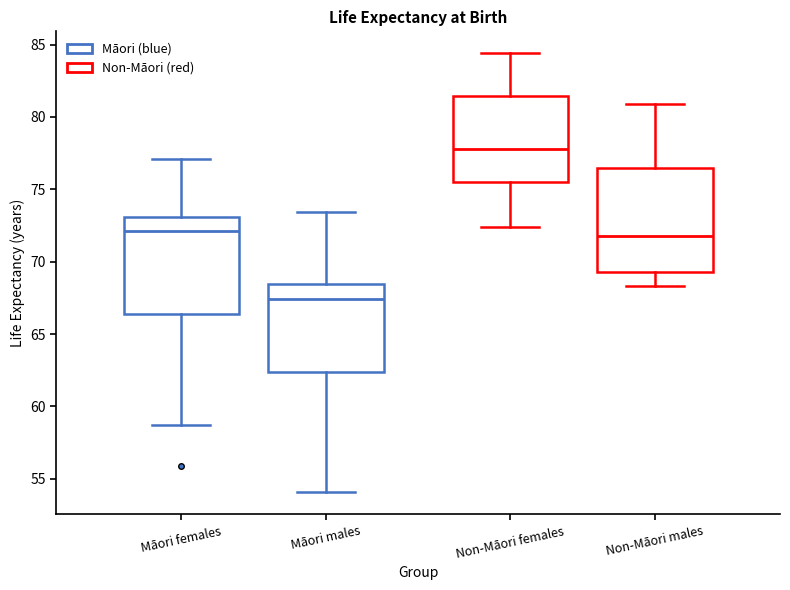

Which box is the tallest, from its lower edge to its upper edge?

Non-Māori males